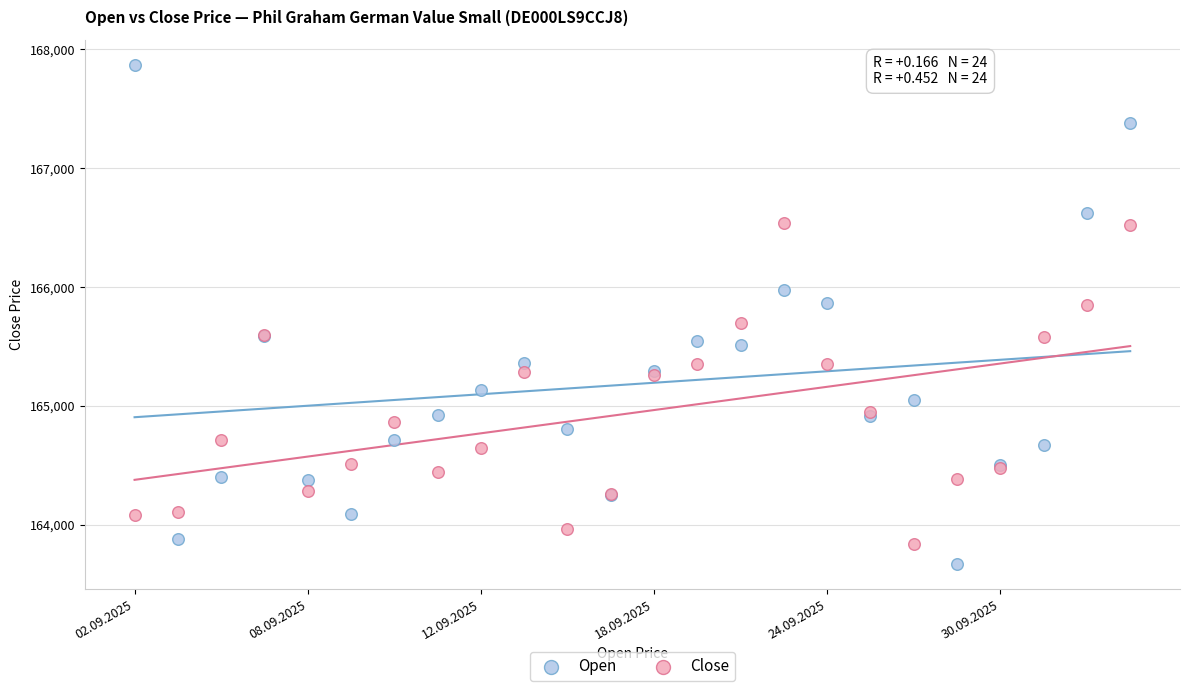

What are all the series names shown in the legend?

Open, Close